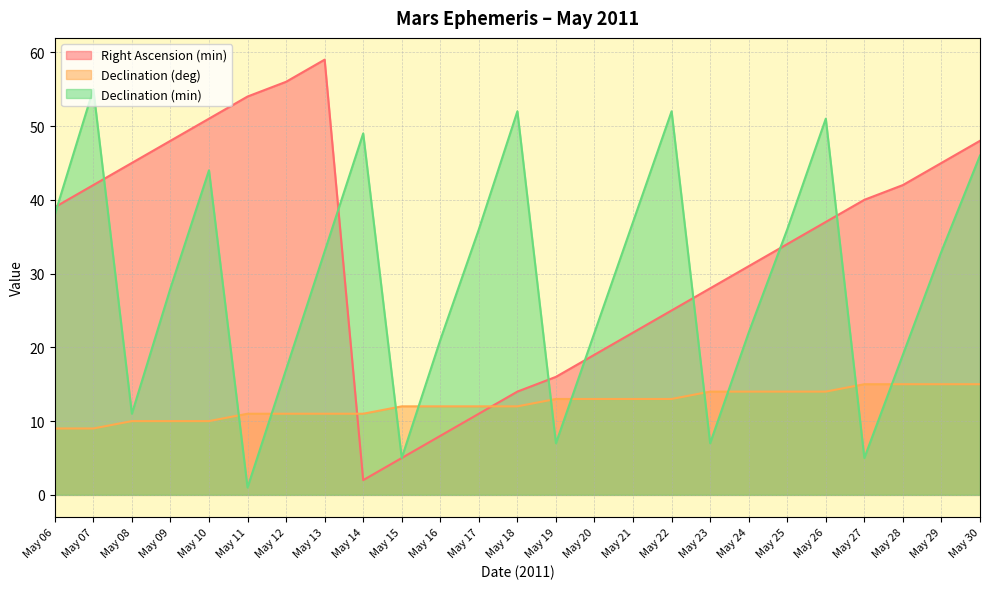

Is the value of Right Ascension (min) at May 29 greater than the value of Declination (min) at May 09?

Yes